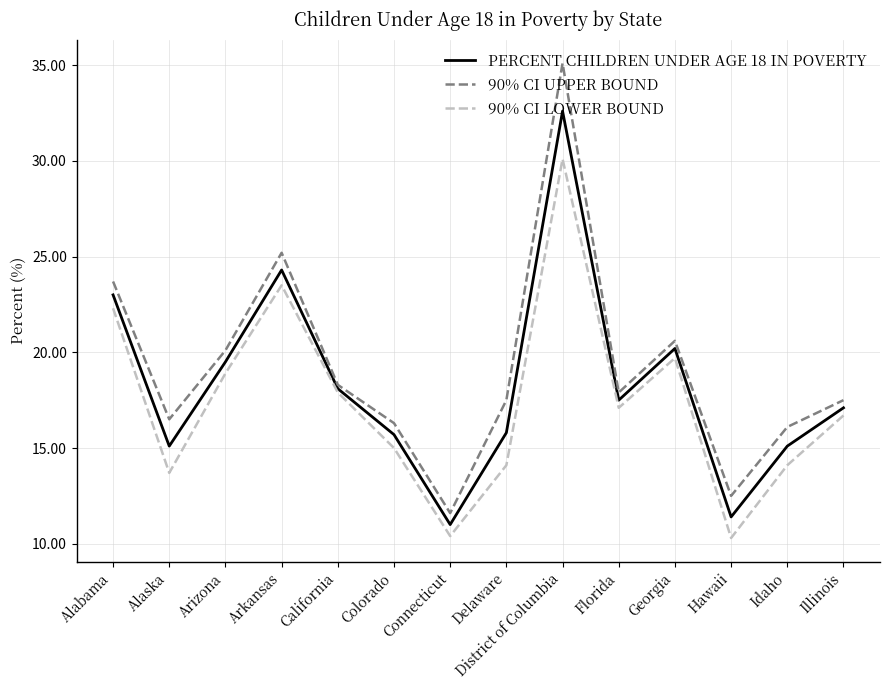

At which category is the sum across all series the highest?

District of Columbia